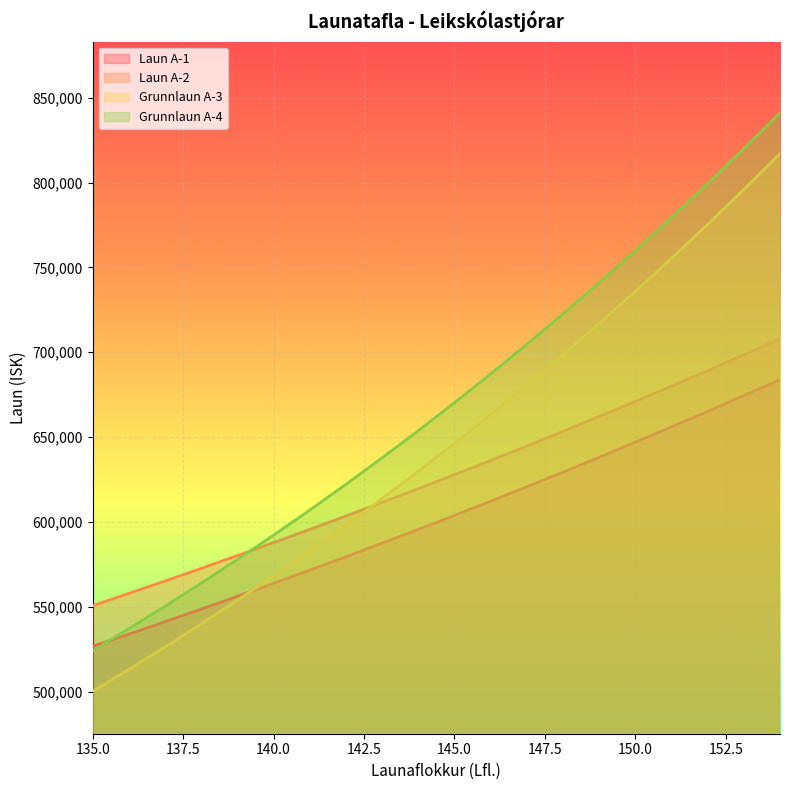

What is the value of the Laun A-2 point at the 13th from the left?

644706